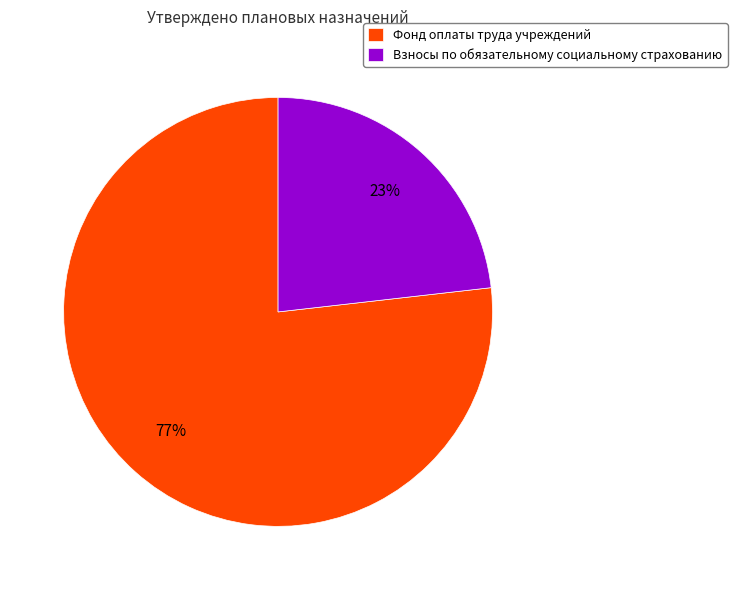

Which category has the smallest portion of the pie?

Взносы по обязательному социальному страхованию